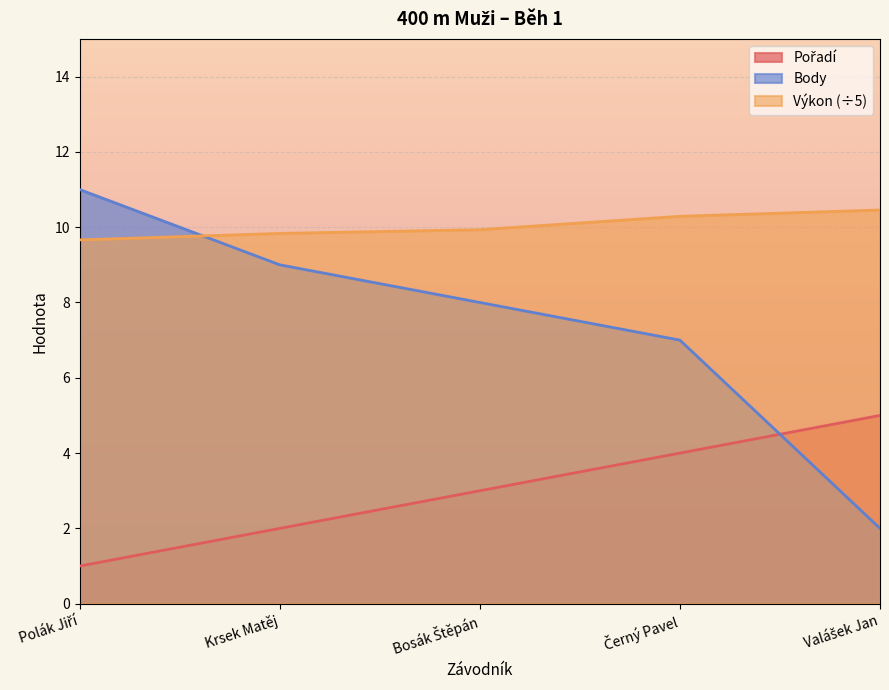

At which label is Body closest to 6?

Černý Pavel